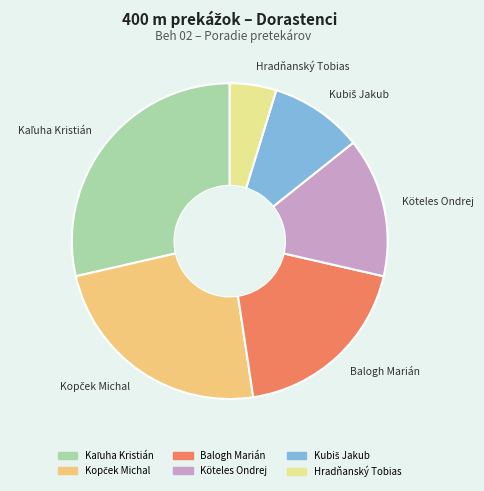

How many segments does this pie chart have?

6